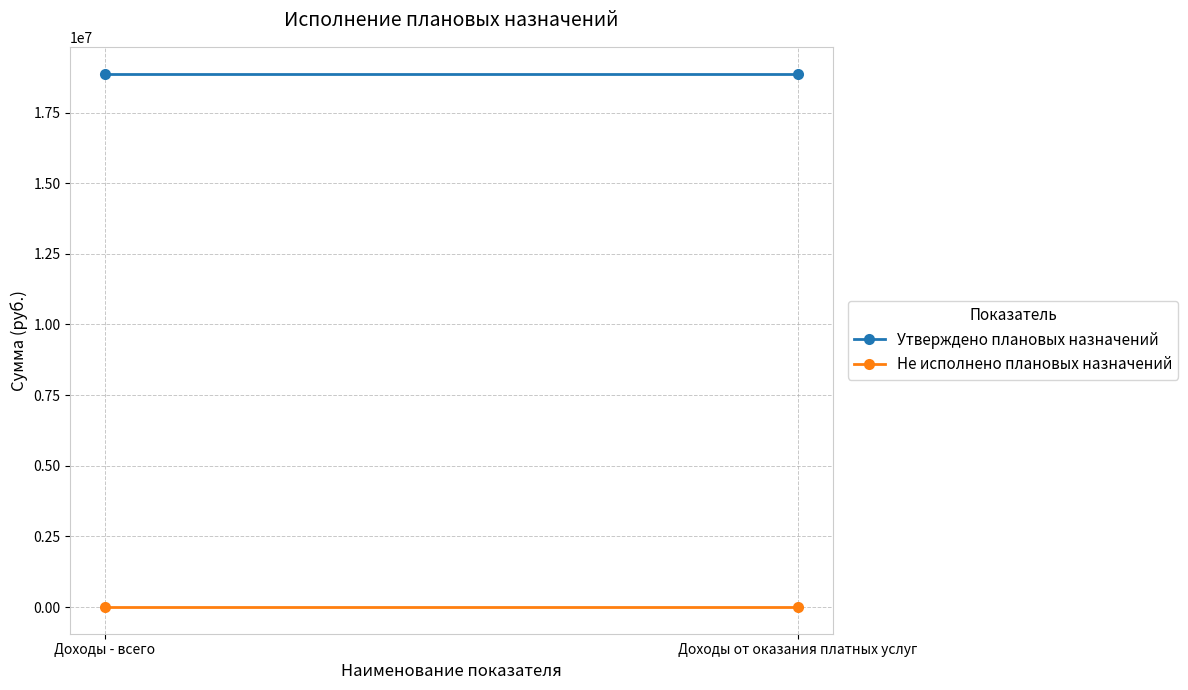

At which label is Утверждено плановых назначений closest to 18881300?

Доходы - всего